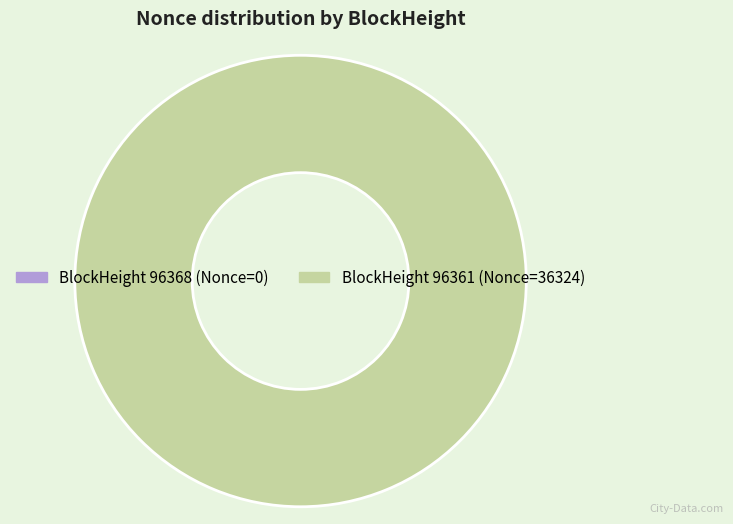

How much of the chart is everything except 96368?

100.0%